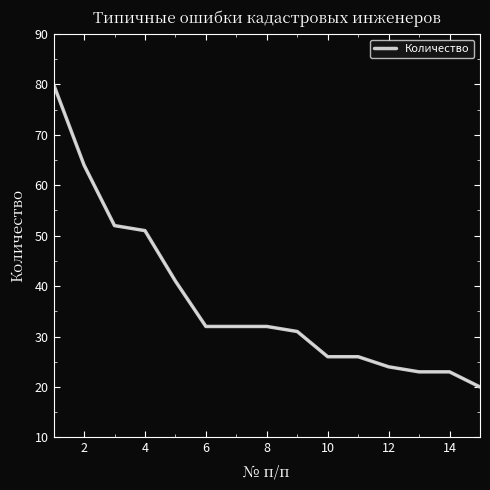

What is the minimum value shown in the chart?

20